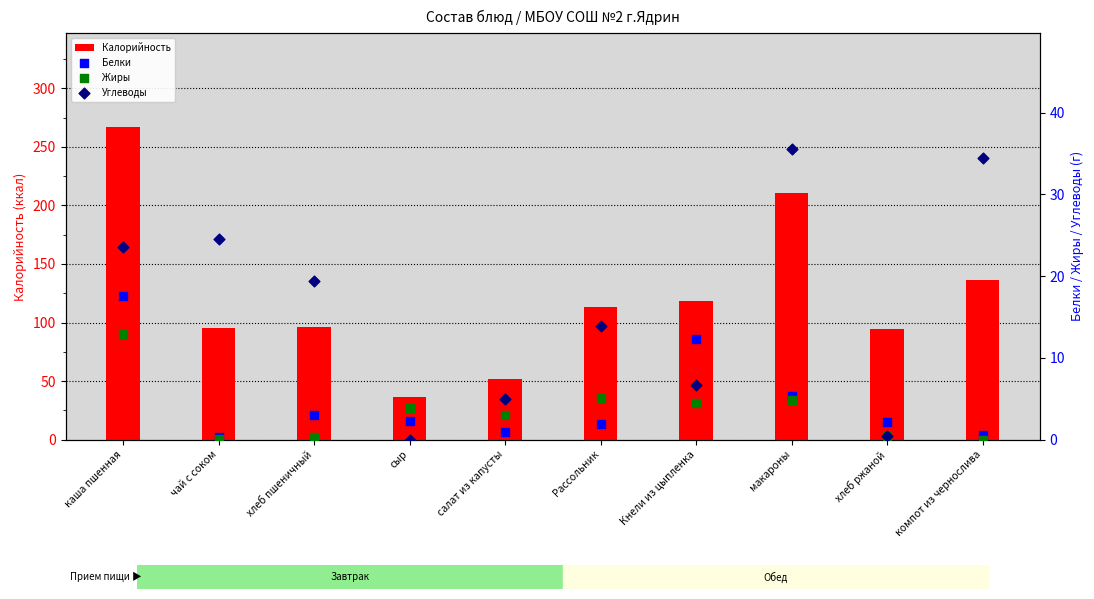

Which series reaches the maximum Y coordinate?

Калорийность